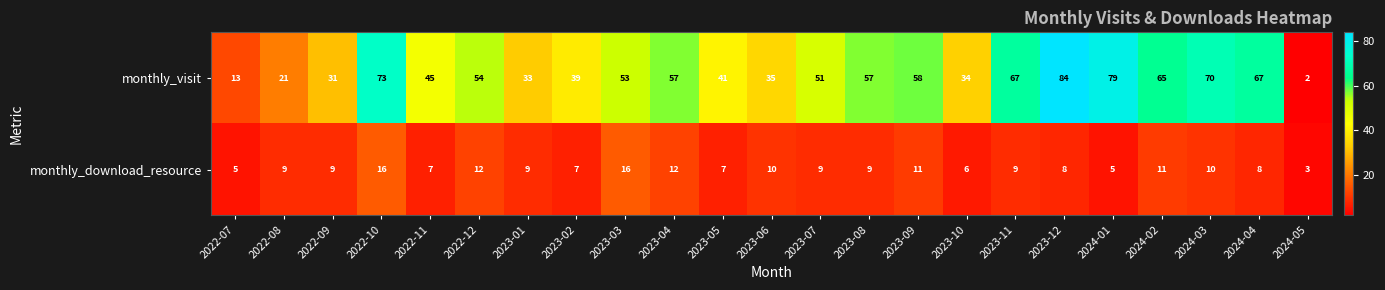

Which series has the largest range (max minus min)?

monthly_visit